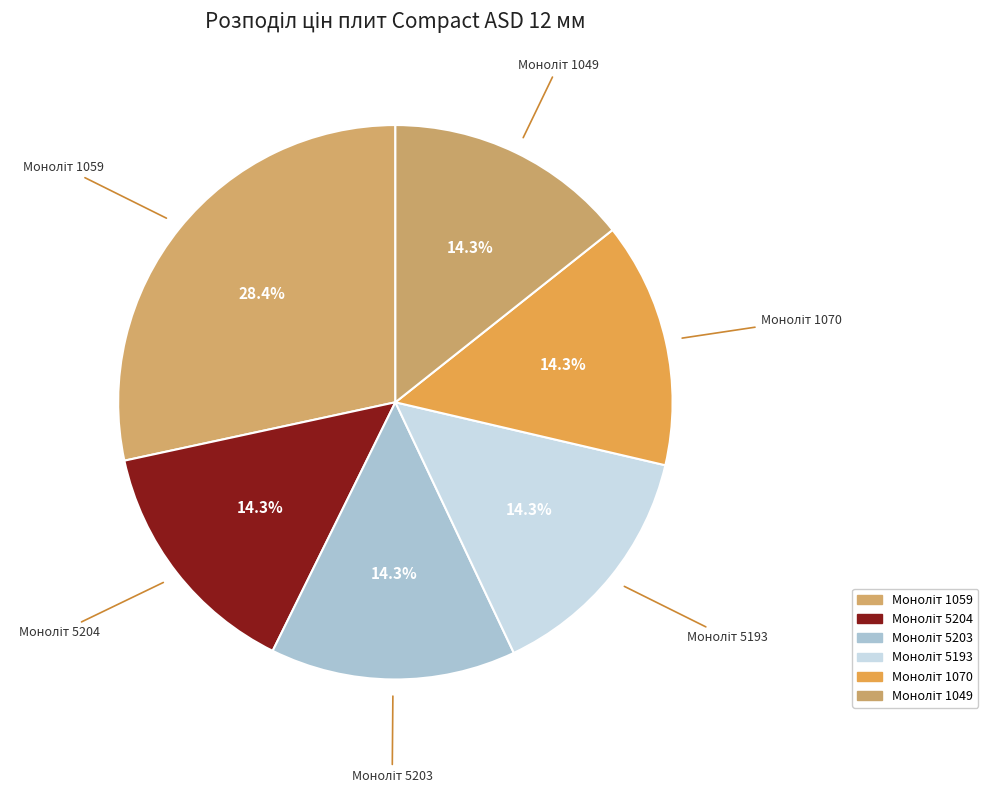

How many slices are in this pie chart?

6